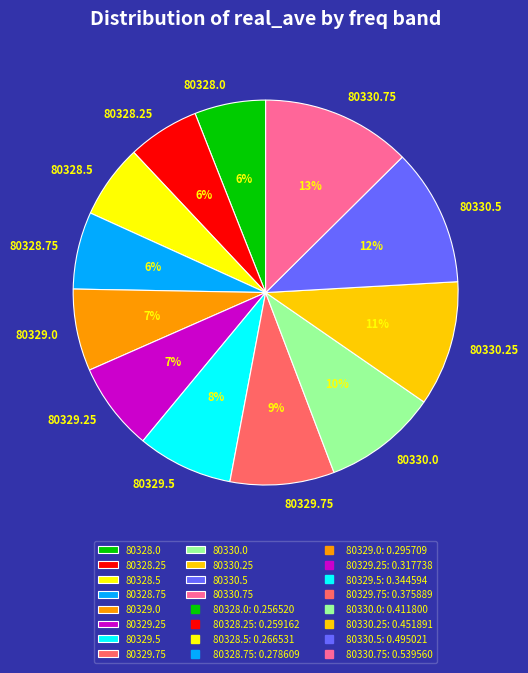

Does 80329.75 represent more than half of the total?

No